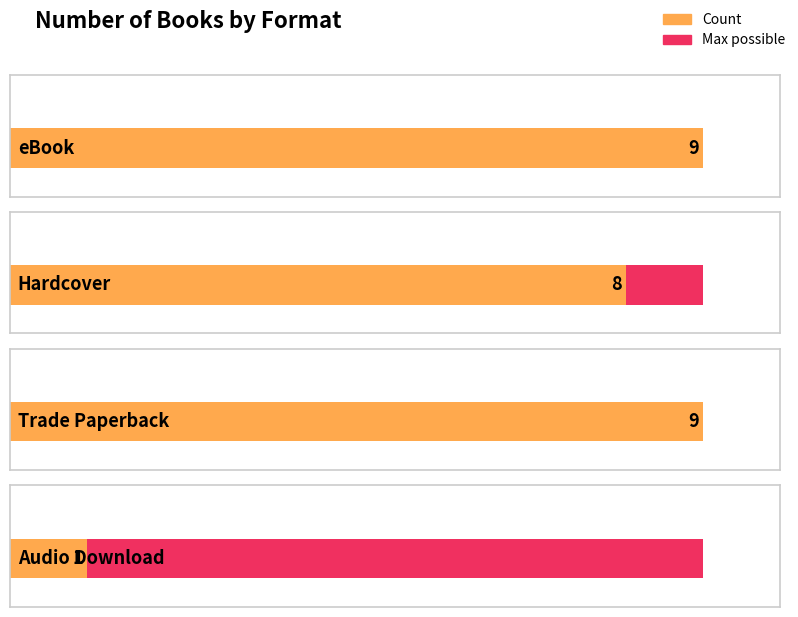

What is the label of the 1st bar from the right?

Audio Download